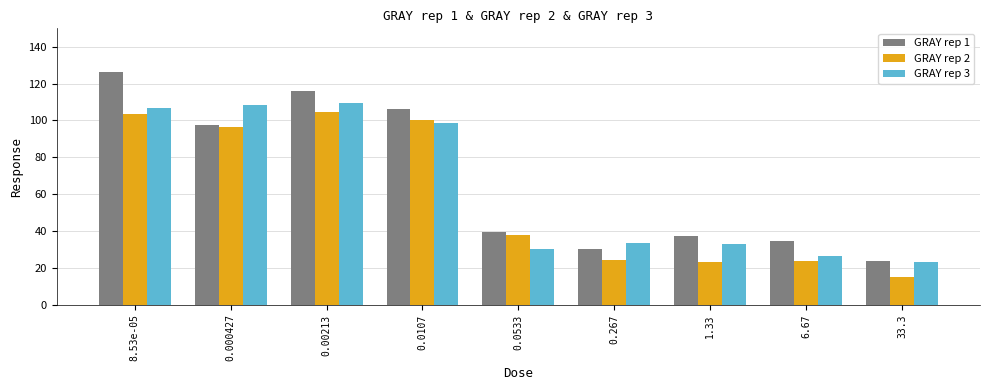

Count the number of categories in the chart.

9